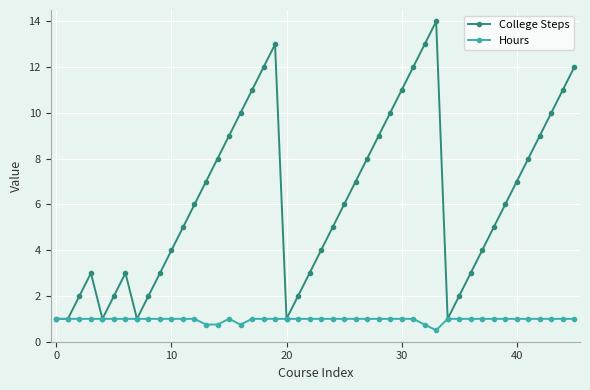

True or false: Hours has more than 0 points higher than both neighbors.

True